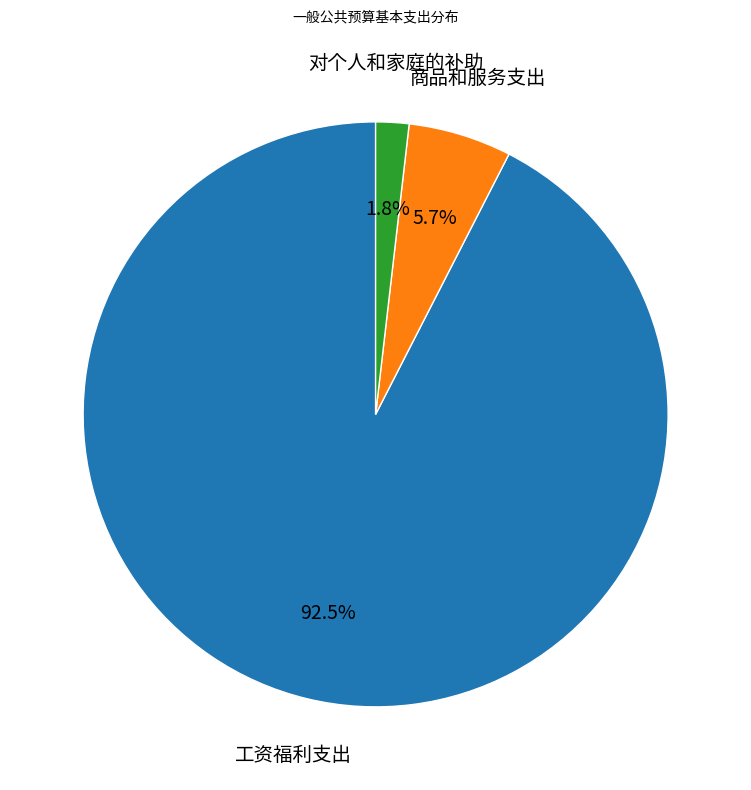

Is there any slice that represents more than half of the pie?

Yes